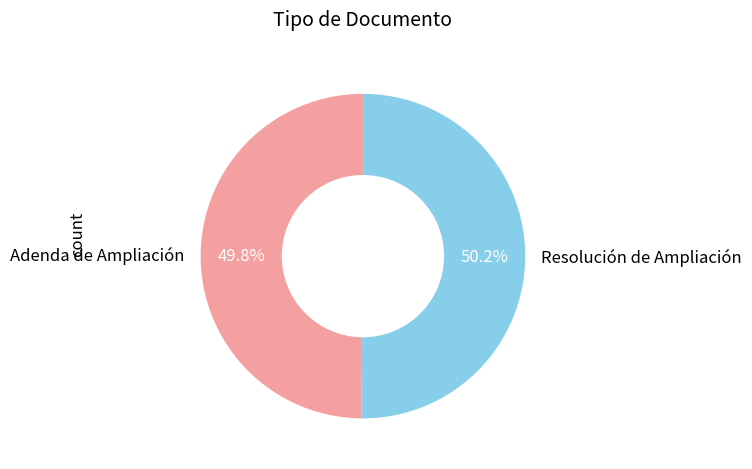

Is there a majority slice in this chart?

Yes